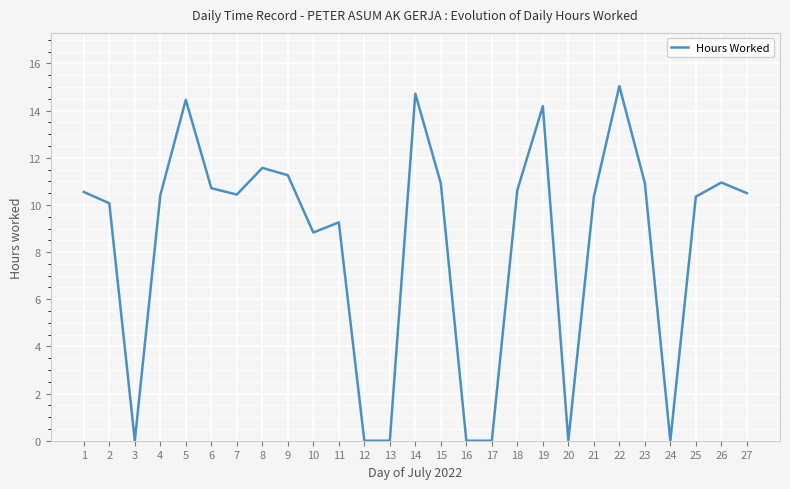

Where is the first local minimum?

3